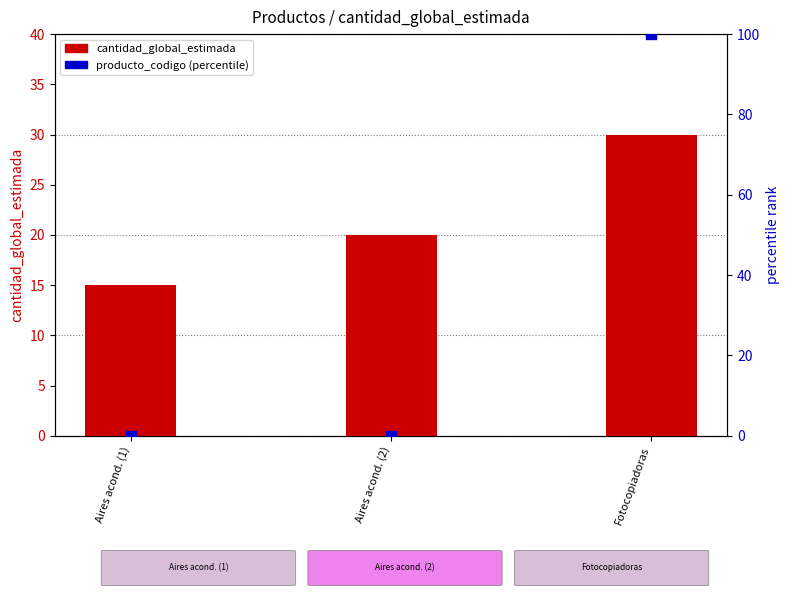

Is the value of producto_codigo (percentile) at Aires acond. (2) greater than the value of cantidad_global_estimada at Aires acond. (1)?

No